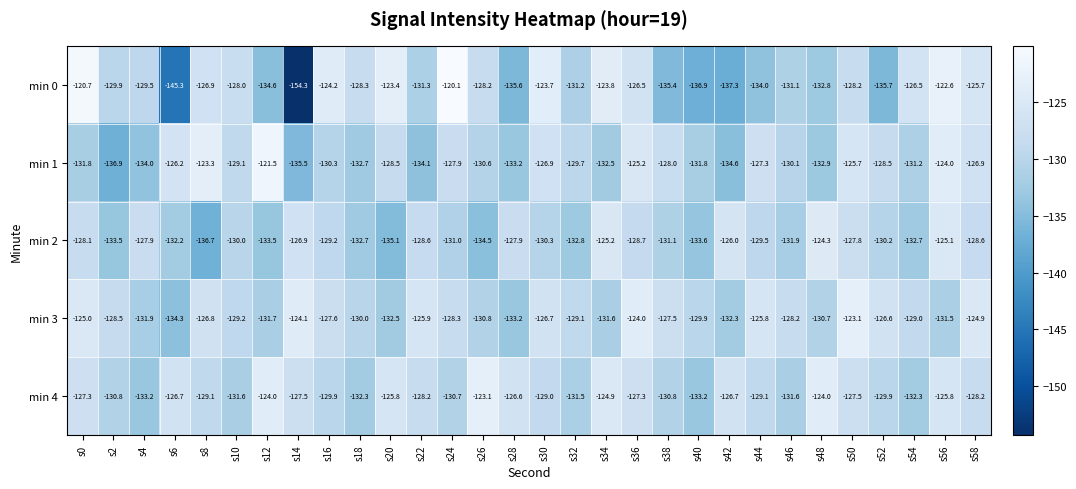

What is the minimum value shown in the chart?

-154.3